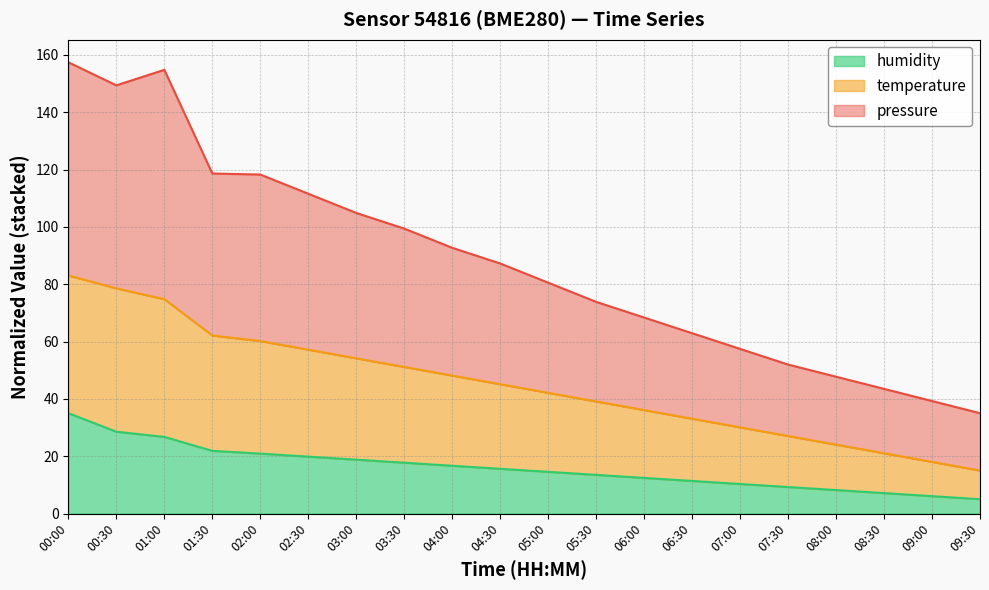

What is the label of the 13th point from the right?

03:30